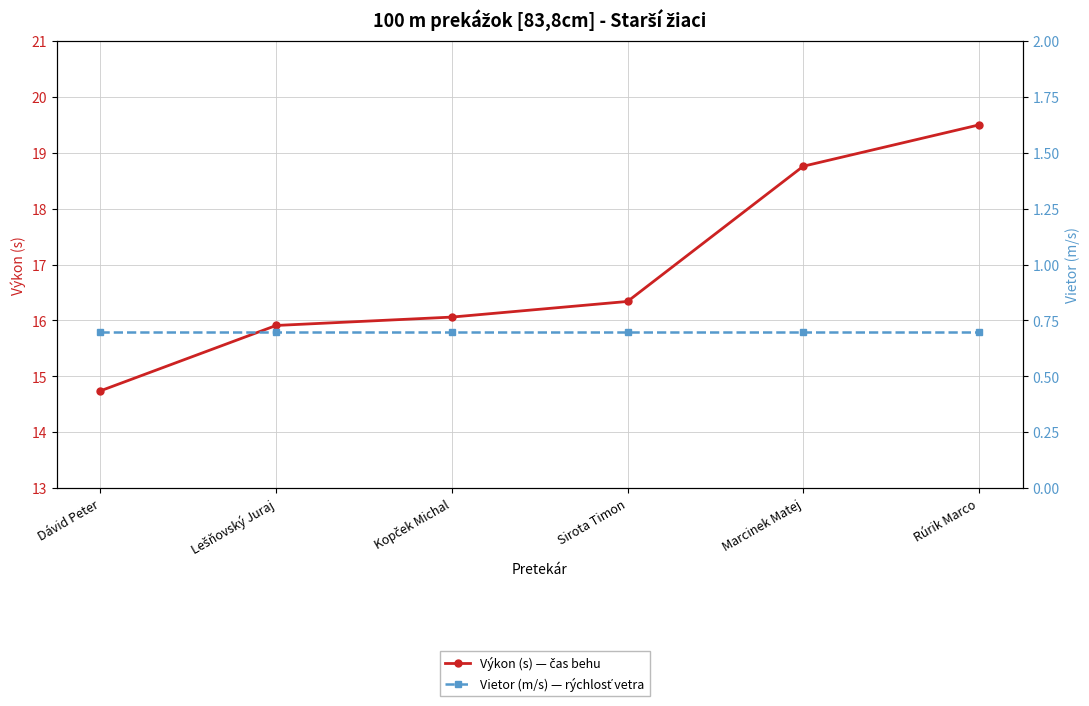

Reading left to right, transcribe all the data shown in this chart.

Výkon (s) — čas behu: Dávid Peter=14.7	Lešňovský Juraj=15.9	Kopček Michal=16.1	Sirota Timon=16.3	Marcinek Matej=18.8	Rúrik Marco=19.5
Vietor (m/s) — rýchlosť vetra: Dávid Peter=0.7	Lešňovský Juraj=0.7	Kopček Michal=0.7	Sirota Timon=0.7	Marcinek Matej=0.7	Rúrik Marco=0.7